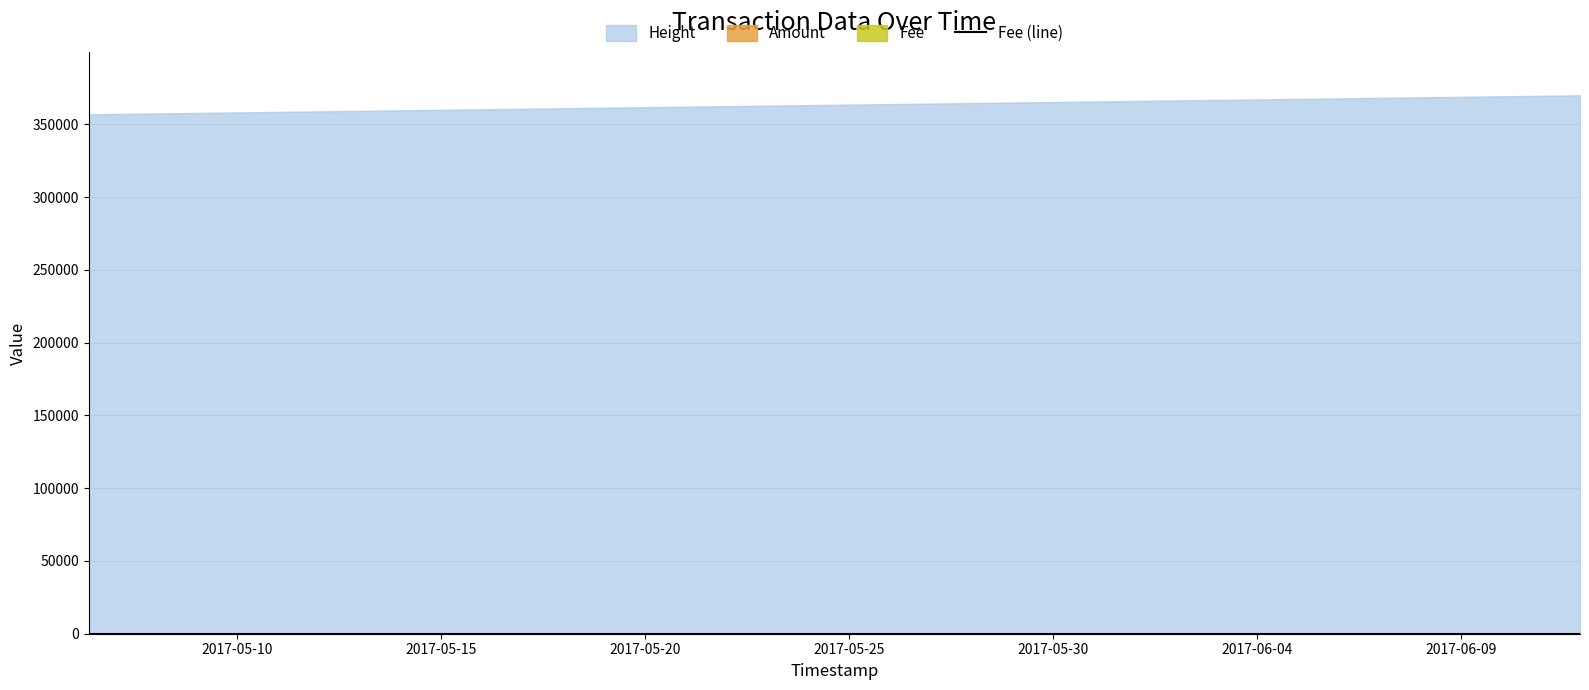

How many categories are shown in the chart?

4